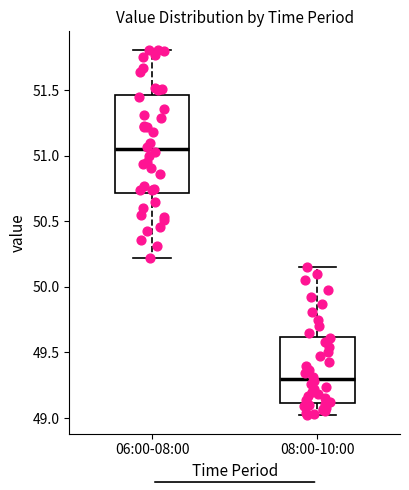

Reading left to right, transcribe this box plot: for each box, give where its median line is, the range the box spans, and where its two whiskers end, as read against the y-axis. The values are not printed on the chart, so give them approximately, as read against the axis.

06:00-08:00: median 51.05, box 50.70 to 51.45, whiskers 50.20 to 51.80
08:00-10:00: median 49.30, box 49.10 to 49.60, whiskers 49.00 to 50.15